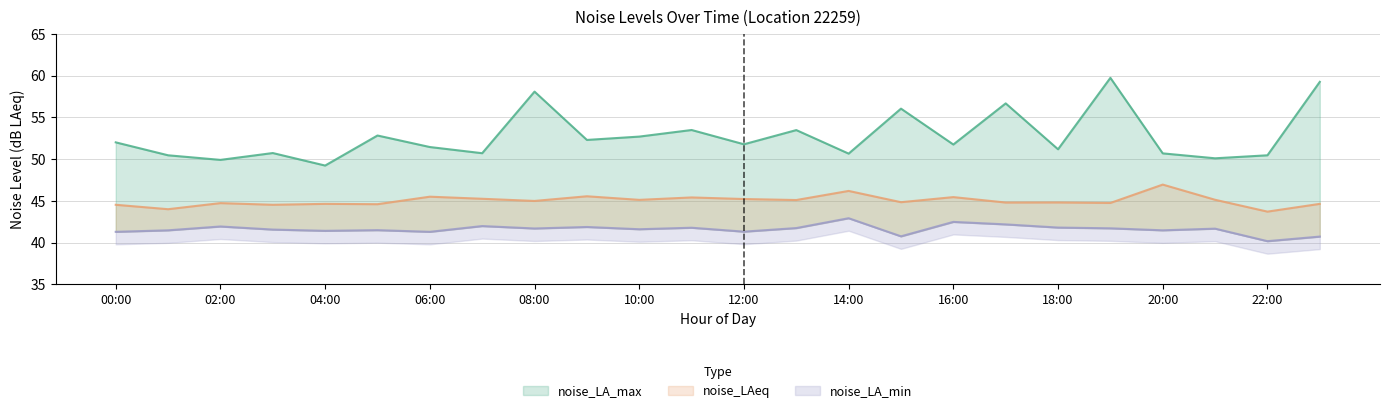

Does the chart have visible grid lines?

Yes